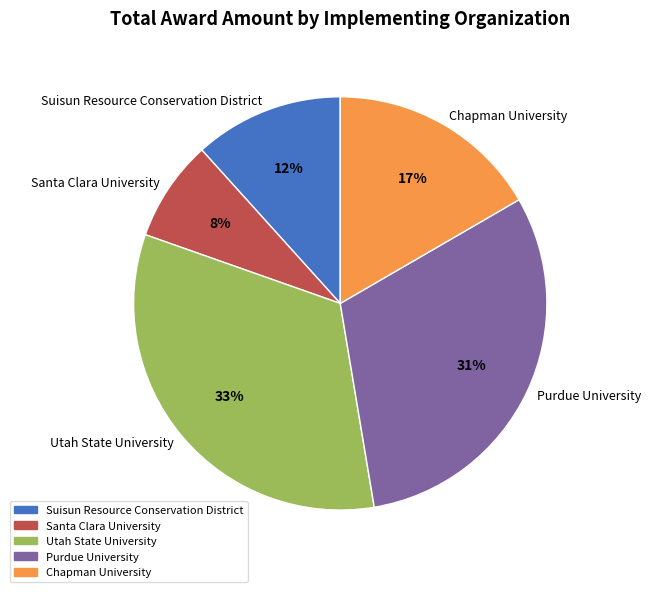

Is there any slice that represents more than half of the pie?

No